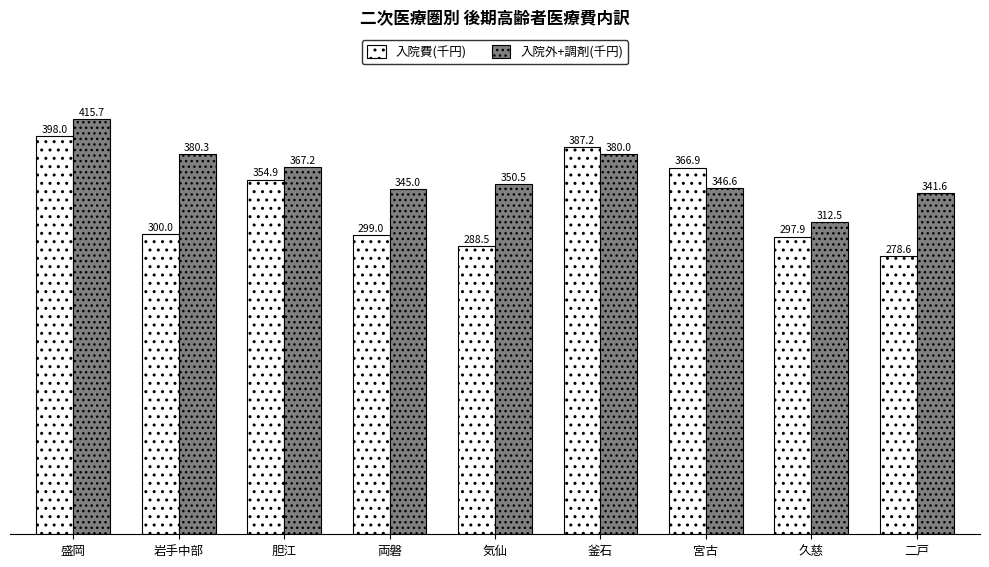

What is the total value across all series at 二戸?

620197.7